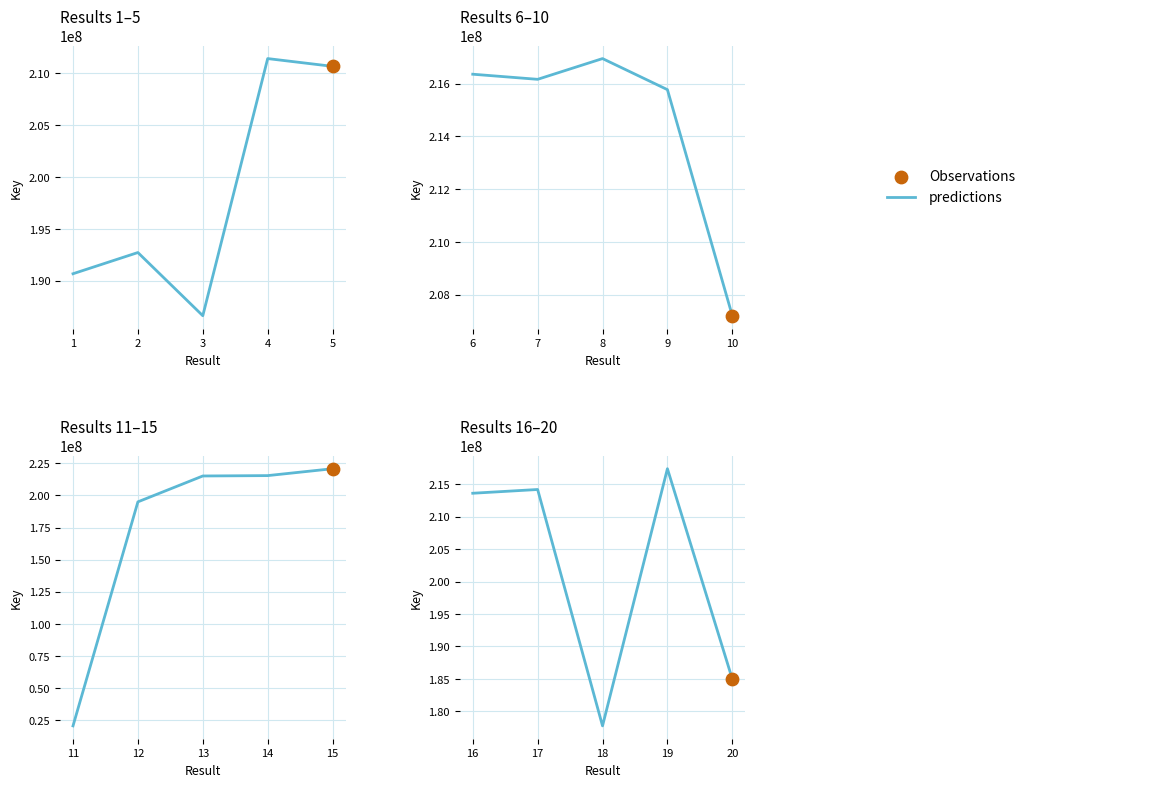

What is the change in value from 16 to 20?

-28655296